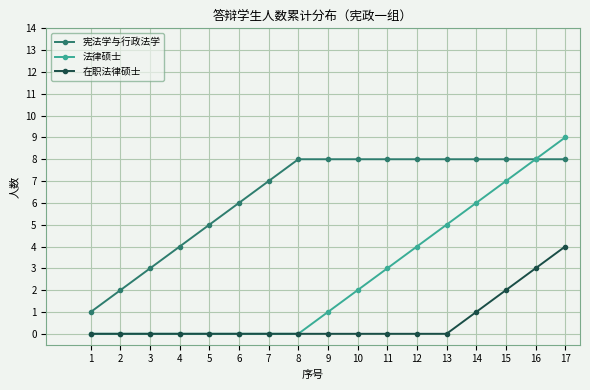

What is the sum of all 法律硕士 values?

45